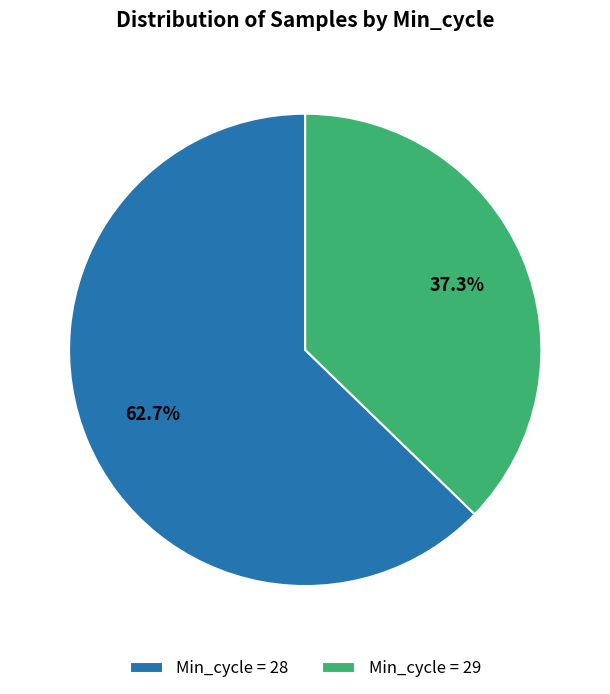

Rank the categories by value from lowest to highest.

Min_cycle = 29, Min_cycle = 28